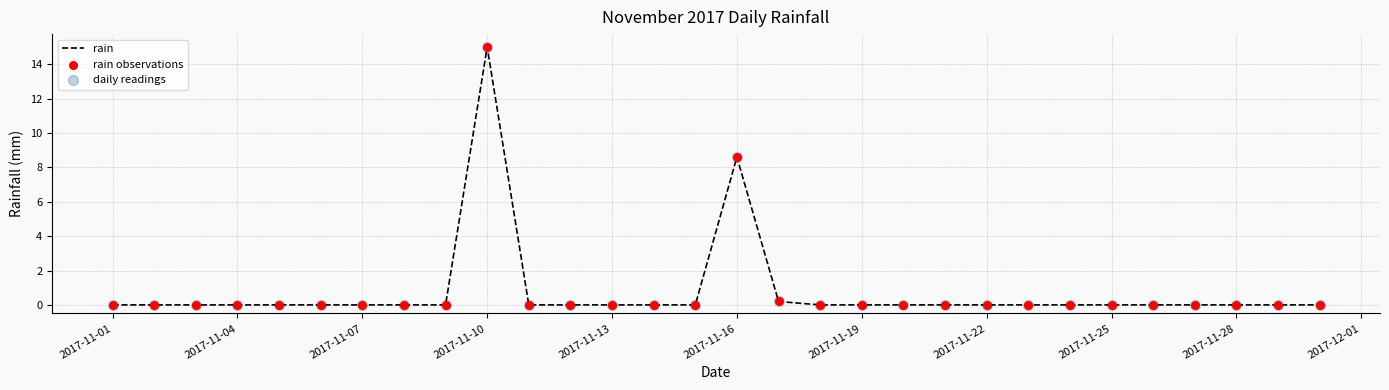

What is the maximum value shown in the chart?

15.0